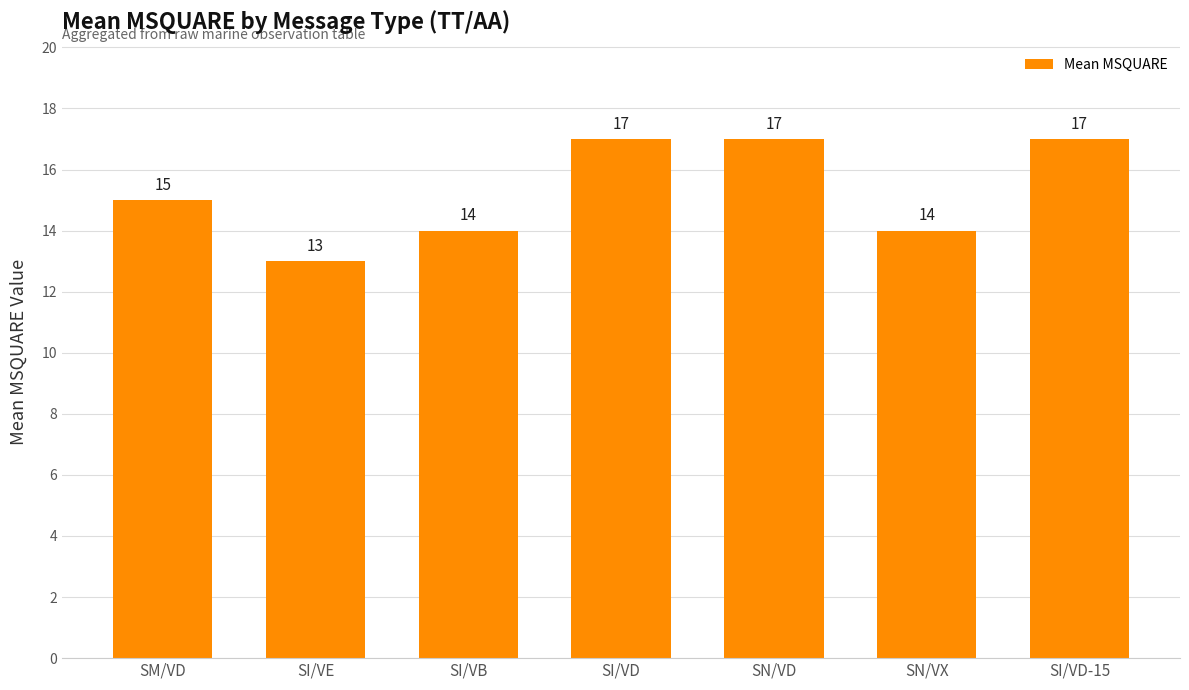

Approximately how many times larger is the value at SM/VD compared to SN/VX?

1.1